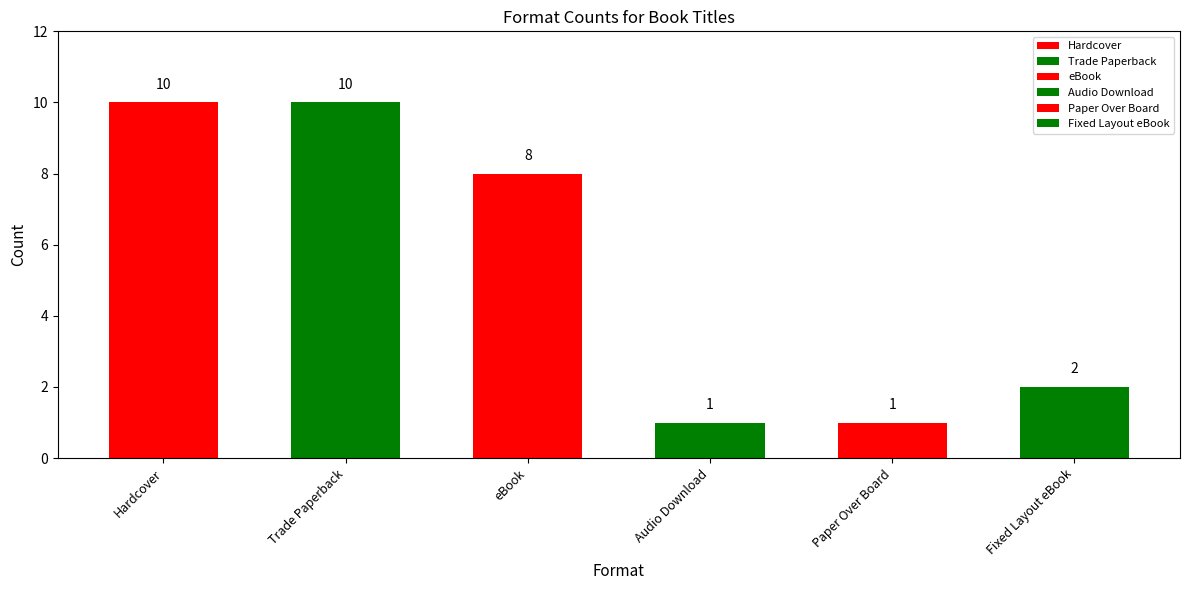

Reading left to right, list all the values displayed in this chart.

Hardcover=10	Trade Paperback=10	eBook=8	Audio Download=1	Paper Over Board=1	Fixed Layout eBook=2